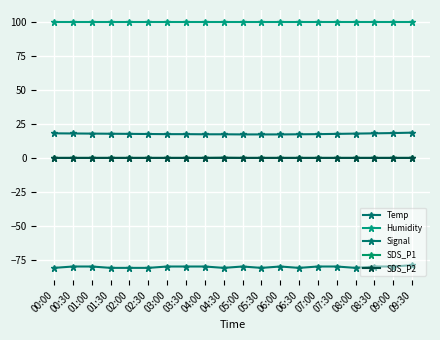

True or false: Signal has more than 2 interior local peaks.

False